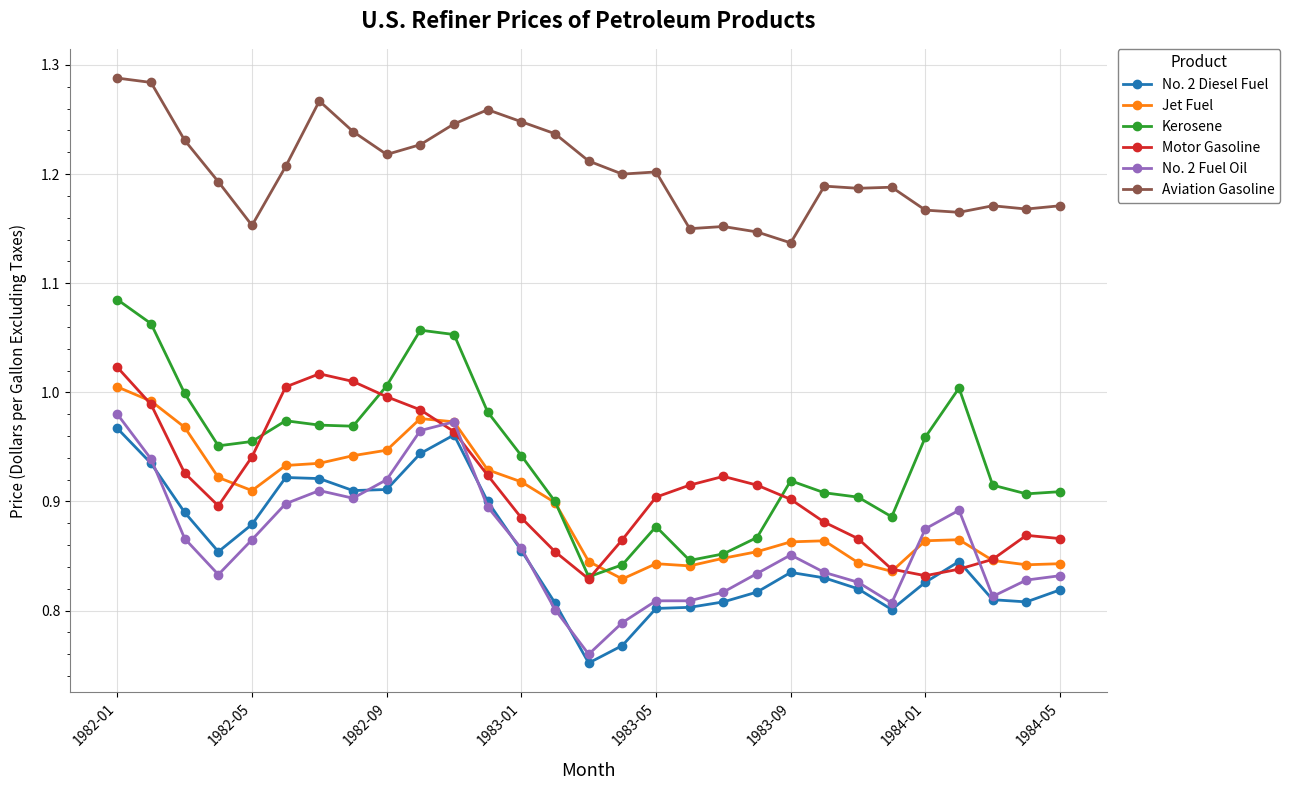

What are all the series names shown in the legend?

No. 2 Diesel Fuel, Jet Fuel, Kerosene, Motor Gasoline, No. 2 Fuel Oil, Aviation Gasoline